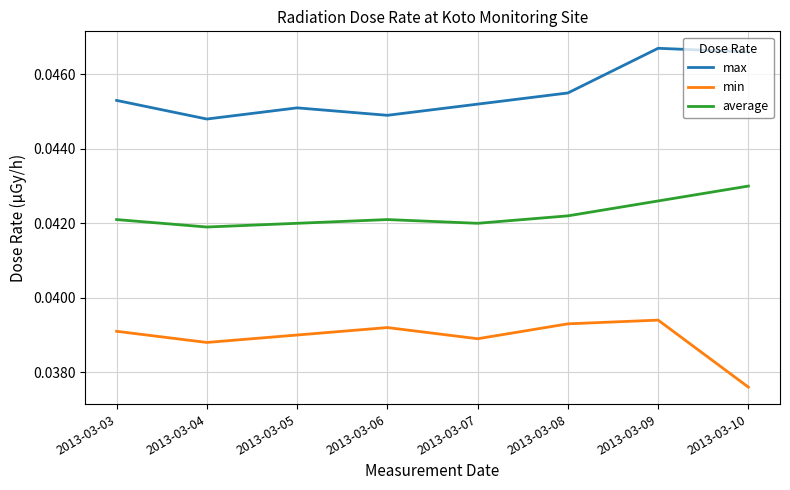

Between 2013-03-06 and 2013-03-09, which series saw the biggest shift?

max